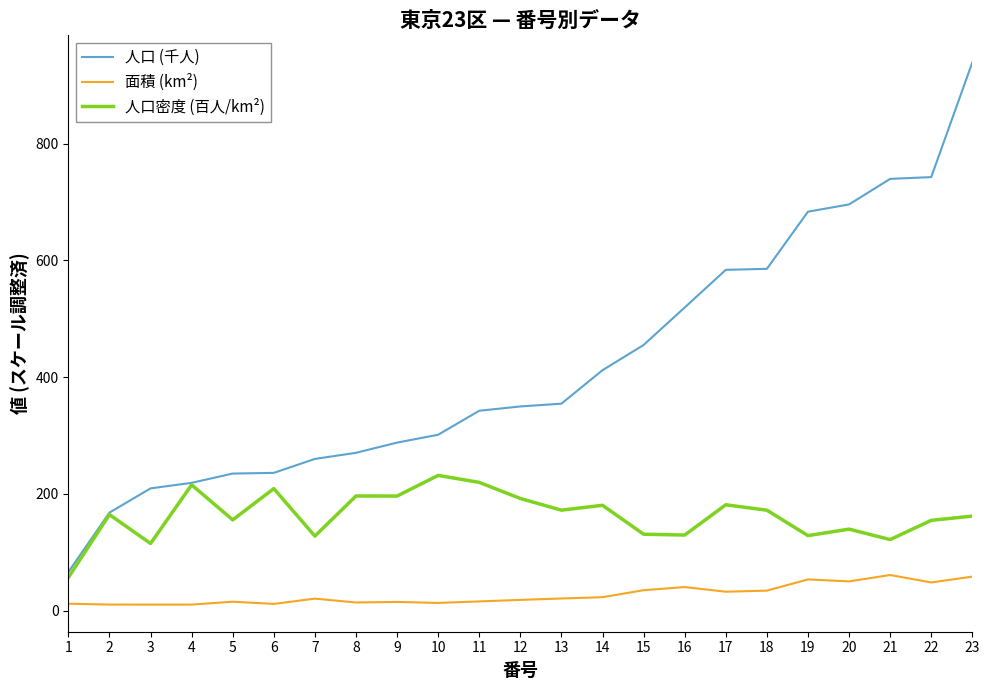

What is the difference between the highest and lowest values at 3?

199.1